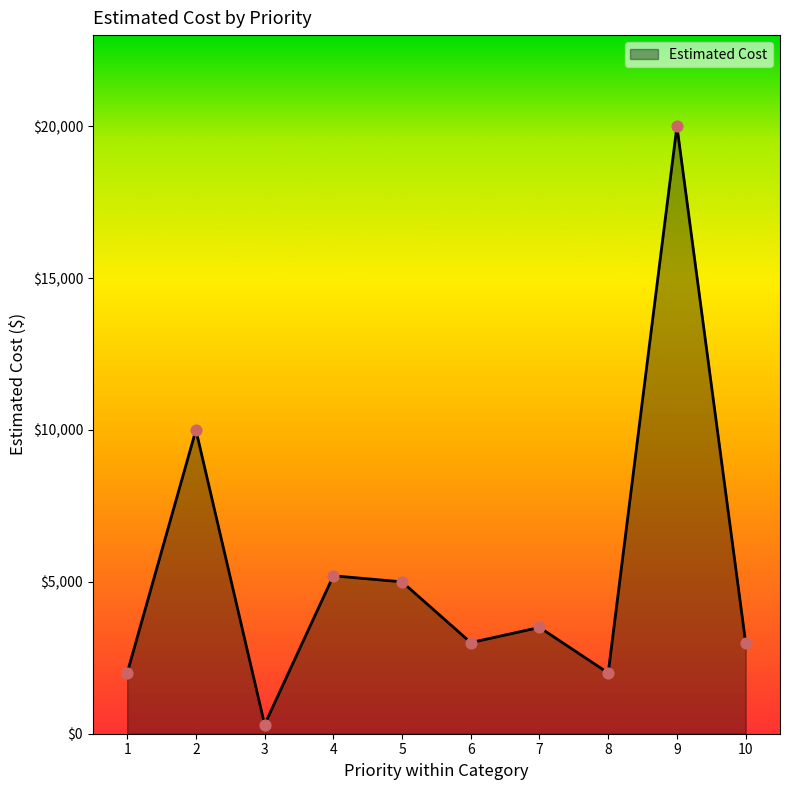

What is the ratio of the value at 7 to the value at 10?

1.2